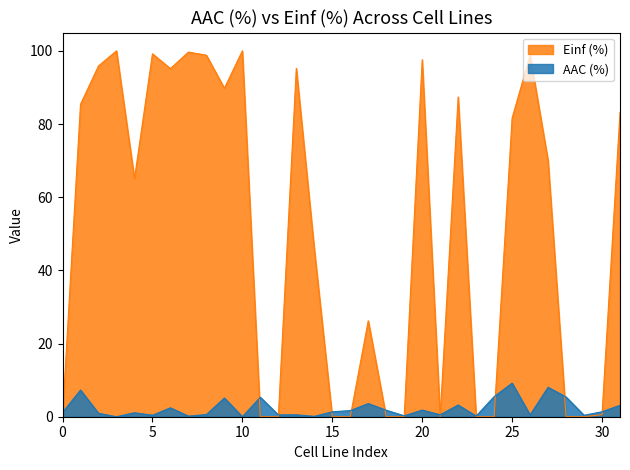

Which series has the largest total across all categories?

Einf (%)